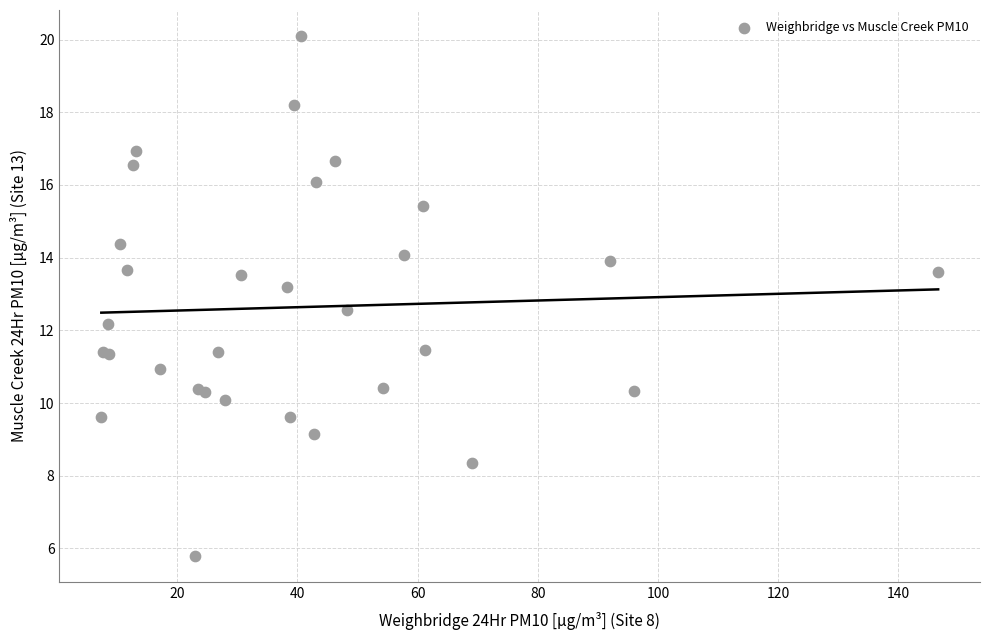

What Y value in the scatter plot is closest to 12?

12.2